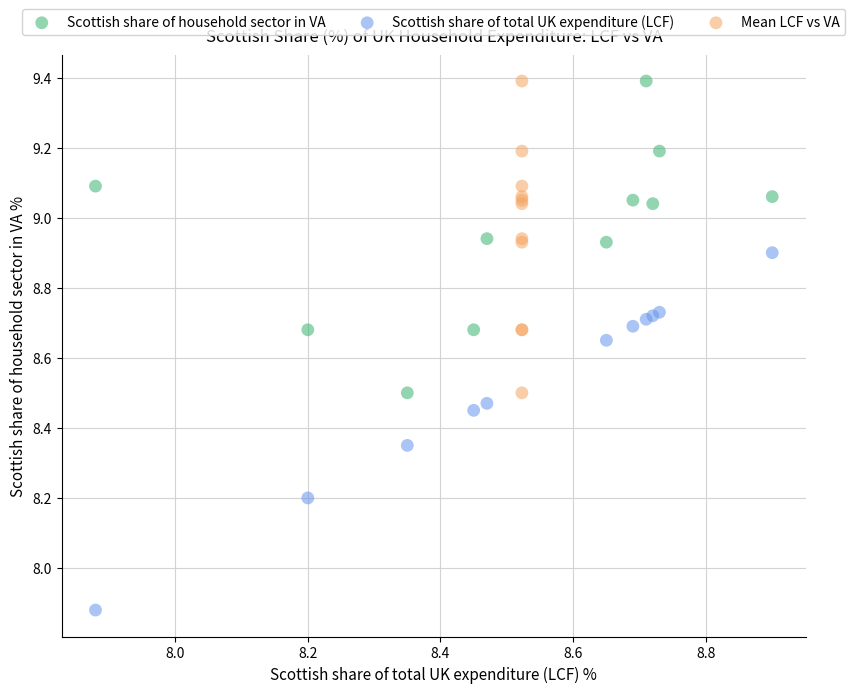

Which series has the largest Y range (max minus min)?

Scottish share of total UK expenditure (LCF)